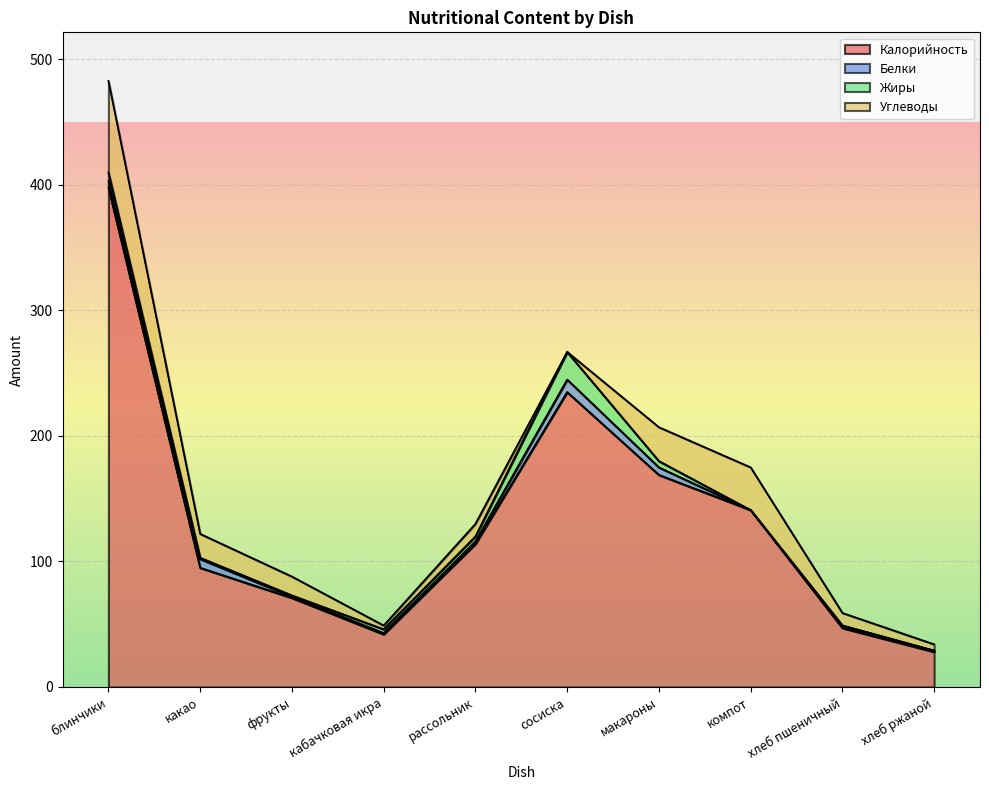

What is the sum of the Углеводы values at кабачковая икра and компот?

37